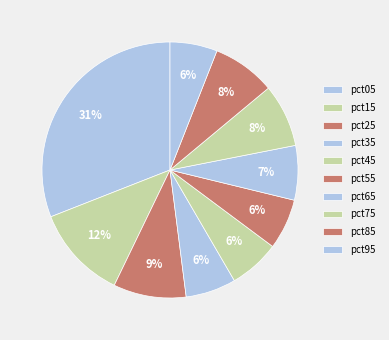

What percentage is NOT represented by pct55?

93.6%